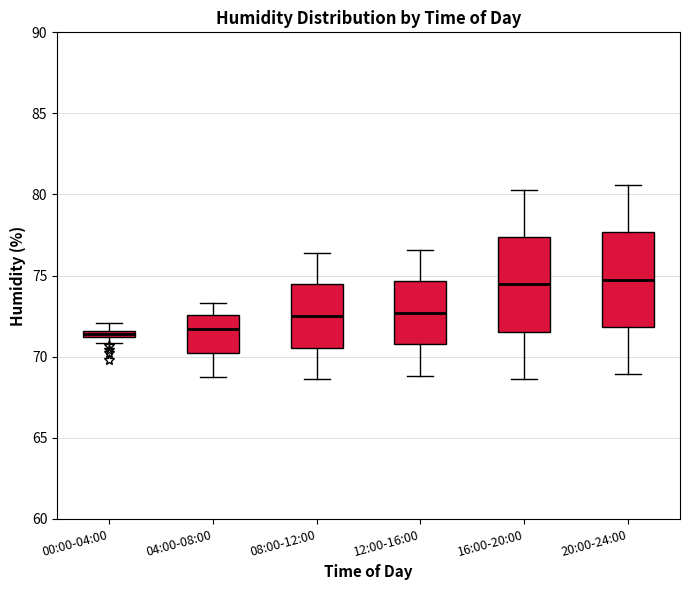

Where is the upper edge of the box for 08:00-12:00 on the y-axis? The values are not printed on the chart, so give them approximately, as read against the axis.

74.5